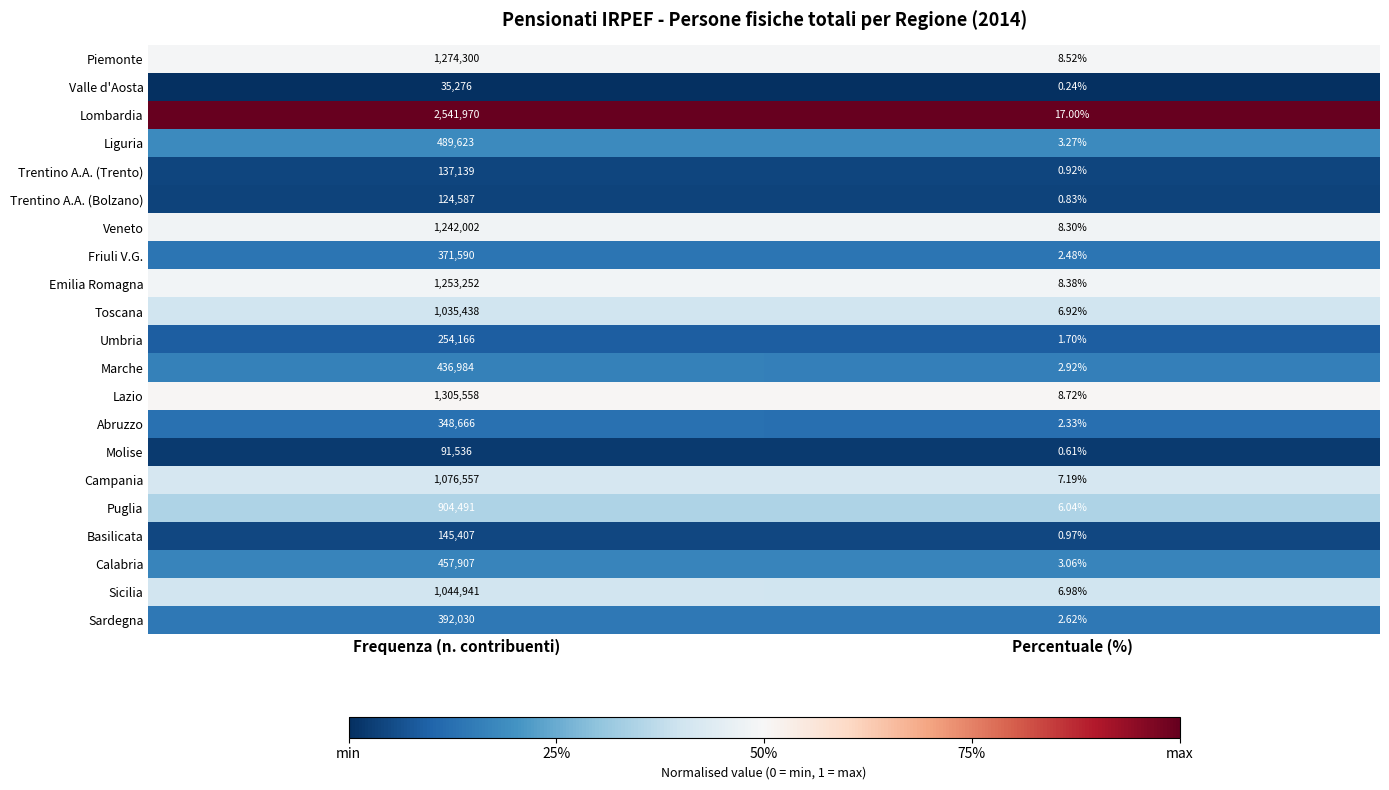

At which label is Lombardia closest to 1270993?

Percentuale (%)